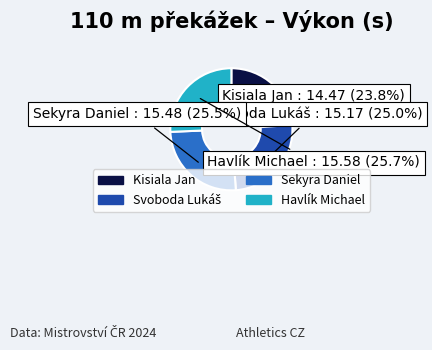

Which category has the smallest portion of the pie?

Kisiala Jan